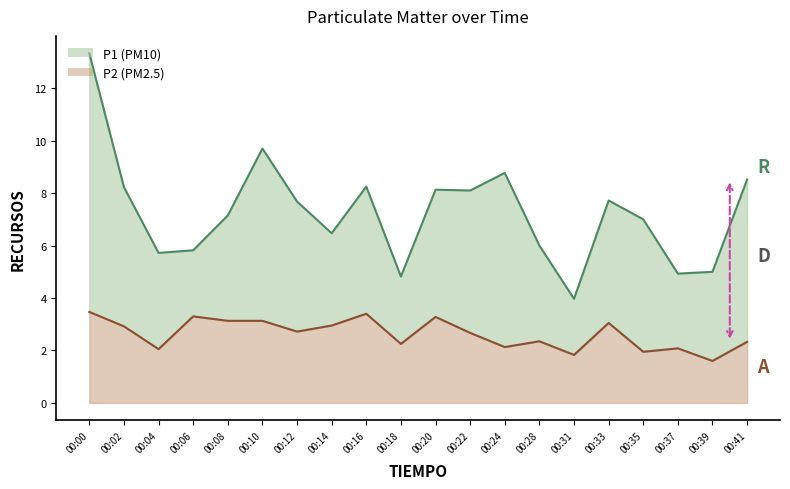

What is the average value of the P1 series?

7.3